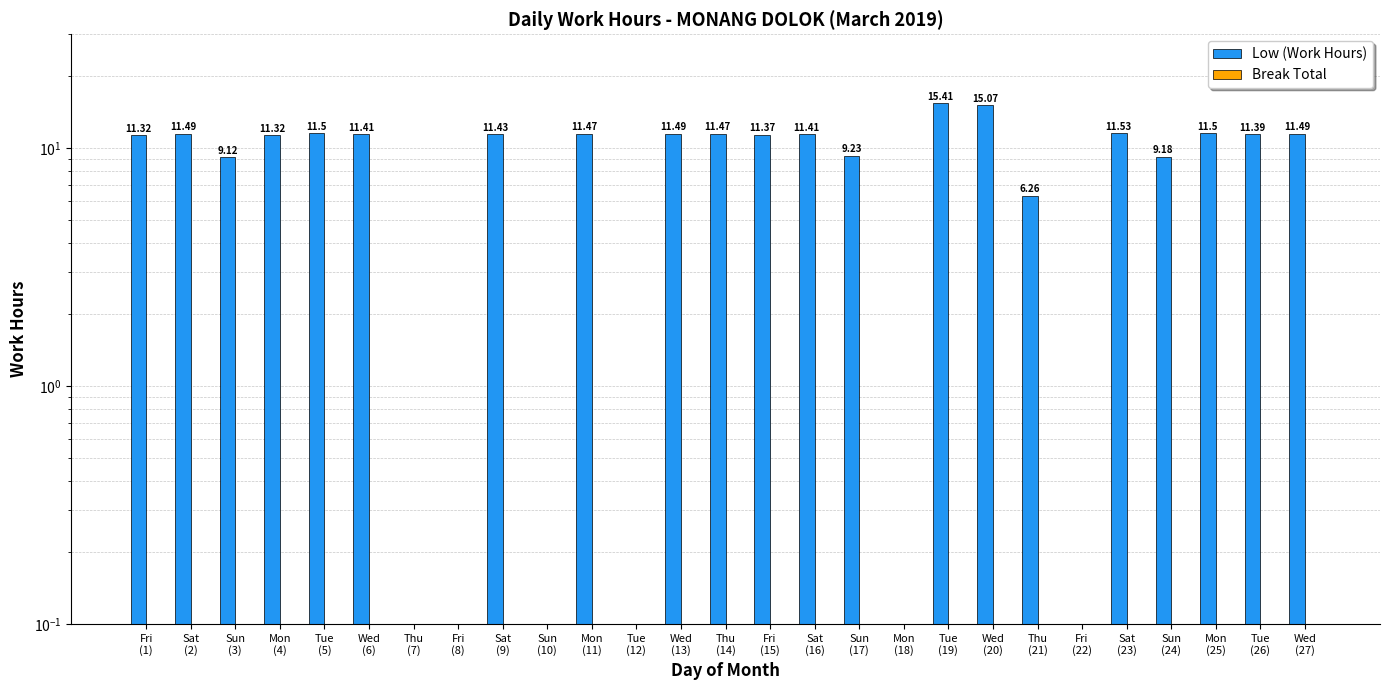

What is the label of the 2nd bar from the right?

Tue
(26)